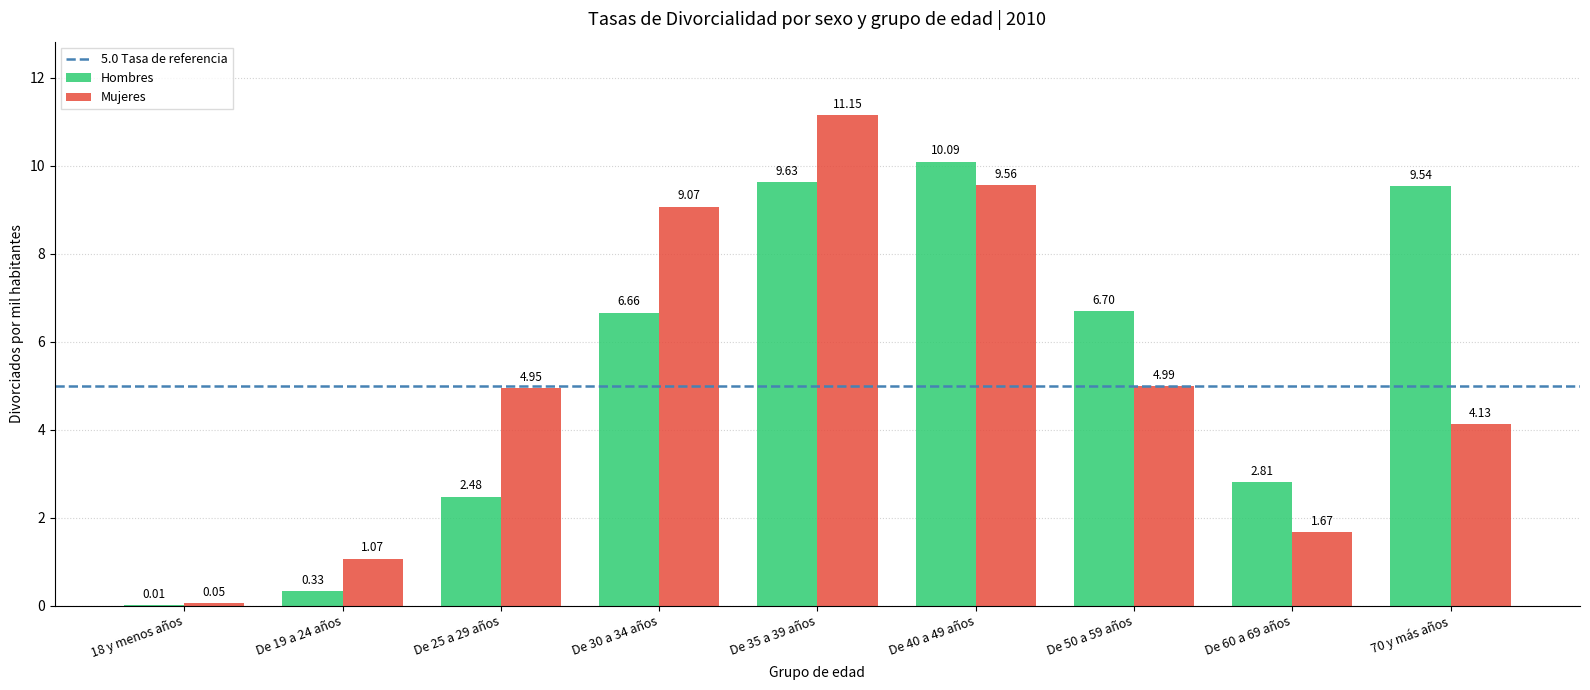

What is the sum of the Hombres values at De 50 a 59 años and De 19 a 24 años?

7.0